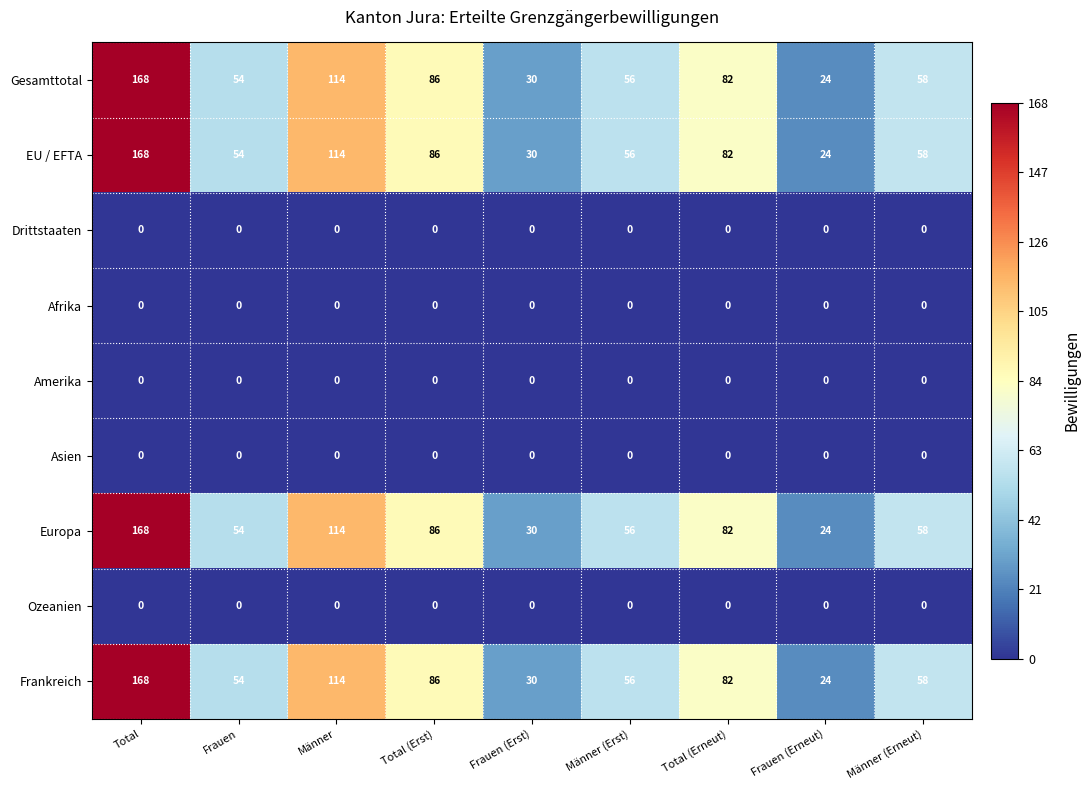

What is the average value of the EU / EFTA series?

75